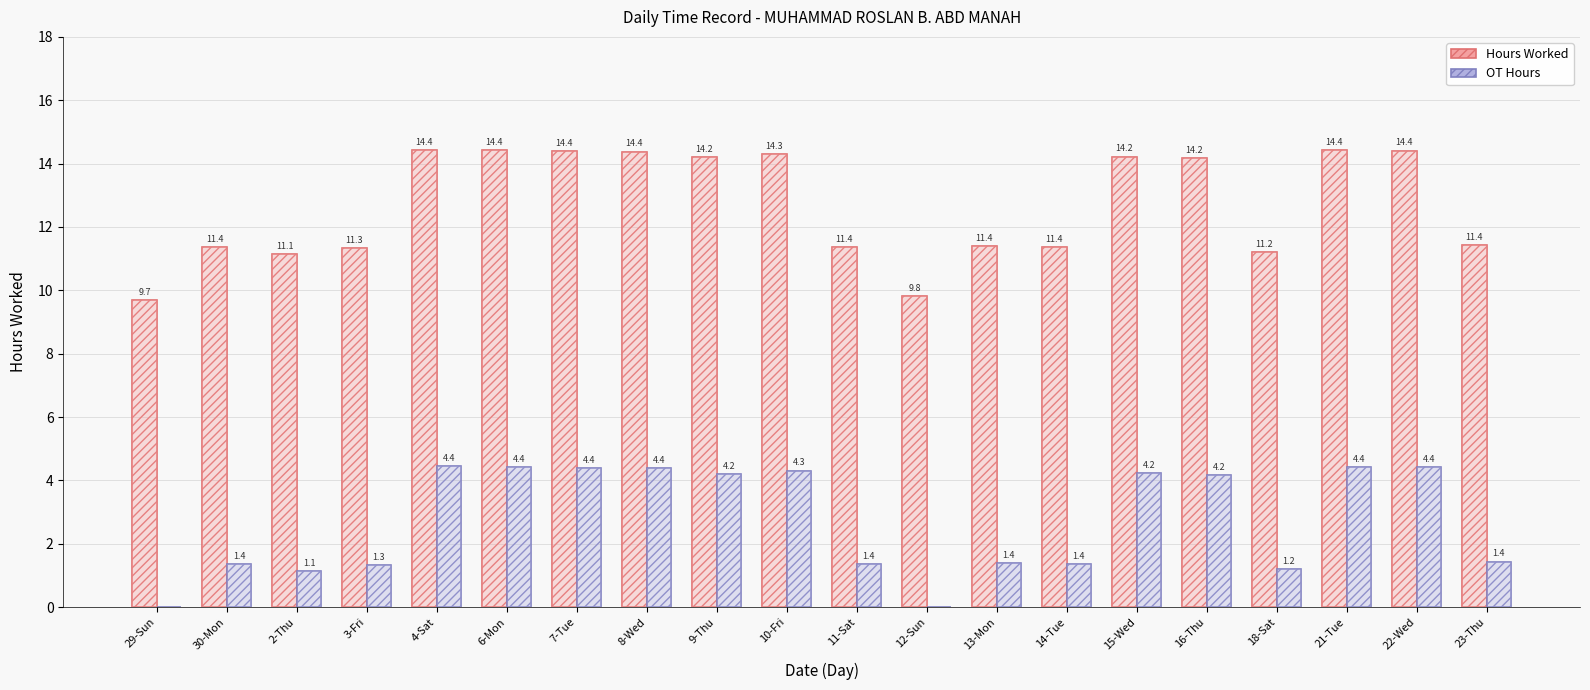

Which label corresponds to the smallest value in the chart?

29-Sun